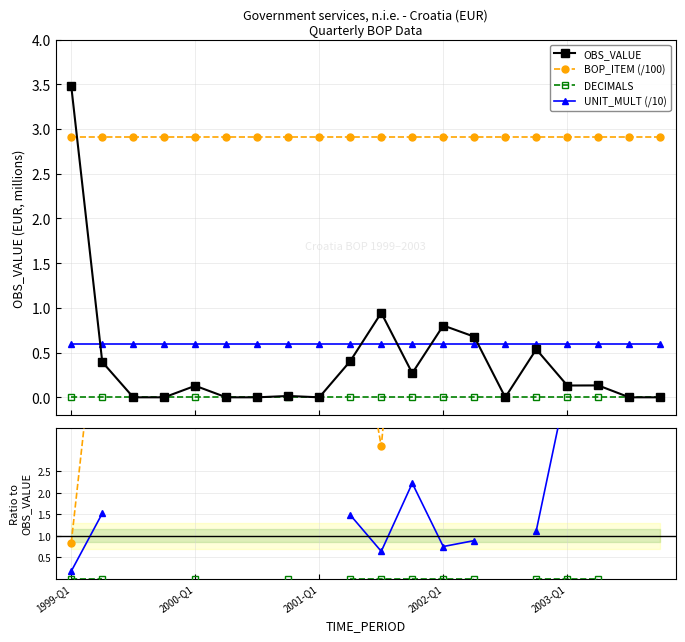

True or false: DECIMALS and BOP_ITEM (/100) cross at least once.

False